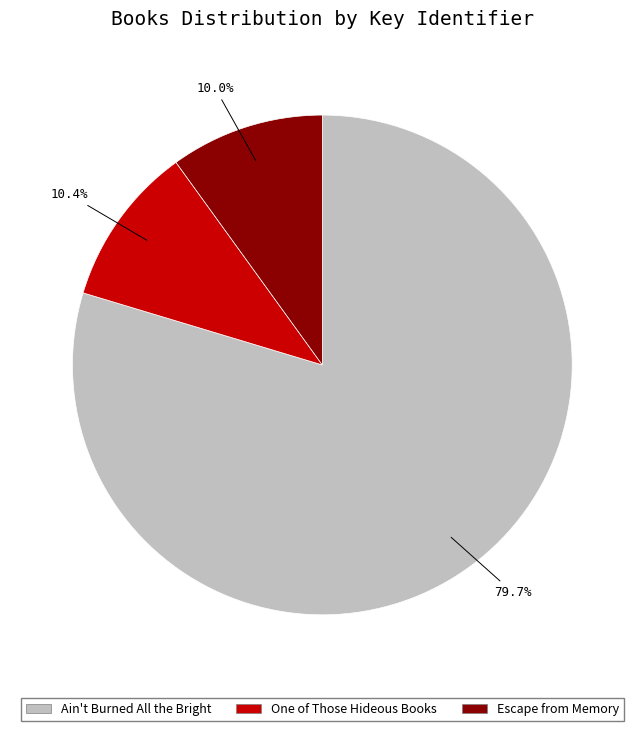

How many segments does this pie chart have?

3